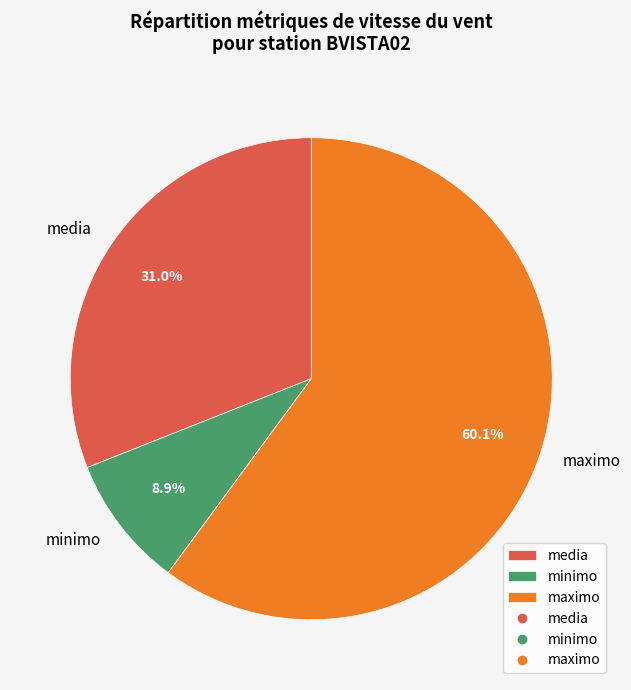

What is the smallest slice in the pie chart?

minimo